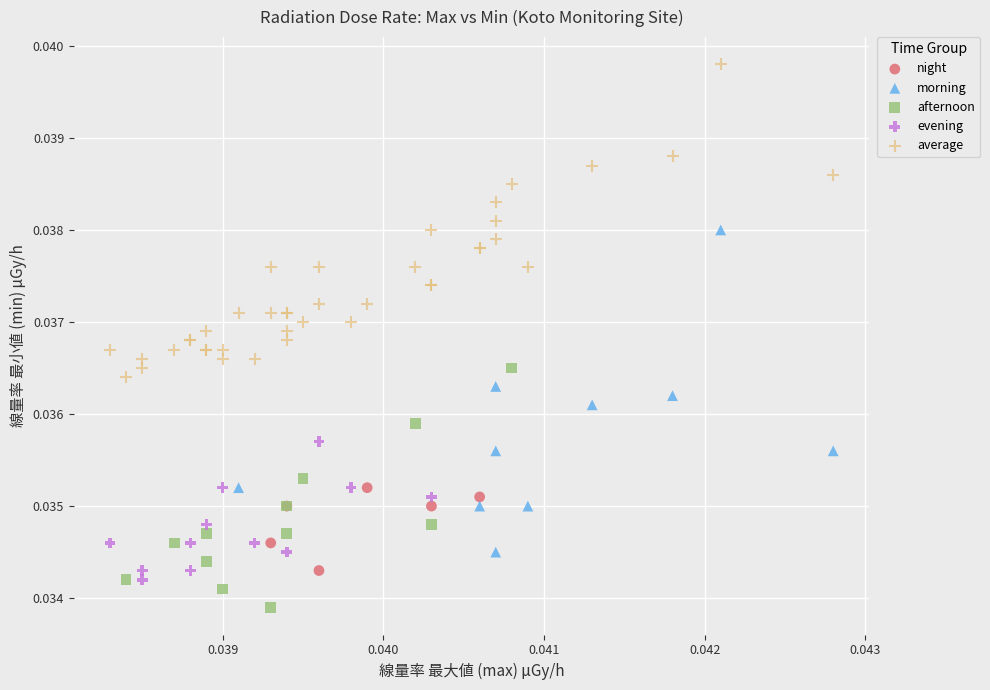

Which series contains the highest Y value?

average